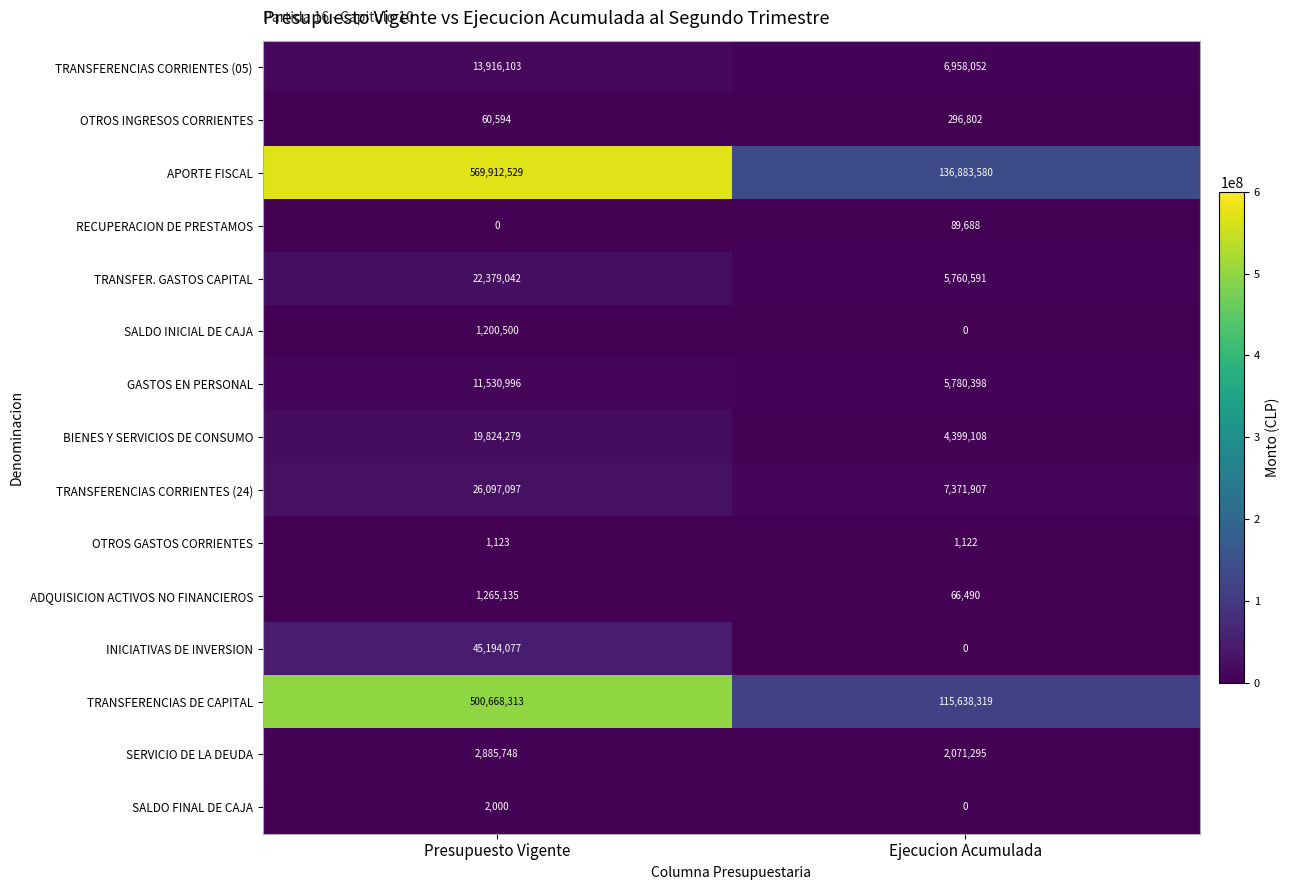

What is the sum of the OTROS INGRESOS CORRIENTES values at Ejecucion Acumulada and Presupuesto Vigente?

357396